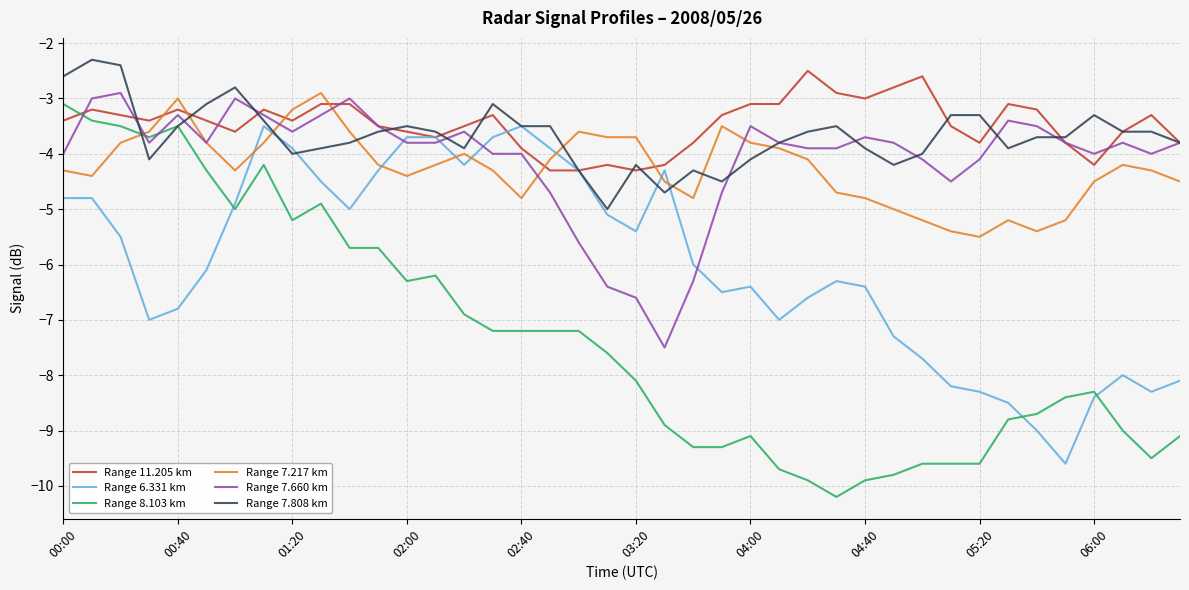

Which series has the widest spread of values?

Range 8.103 km